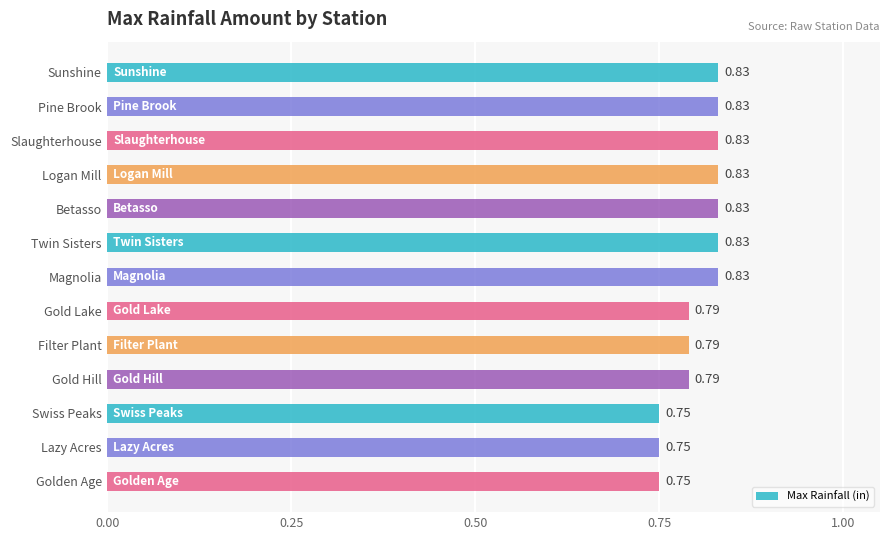

Between Filter Plant and Betasso, which is larger?

Betasso